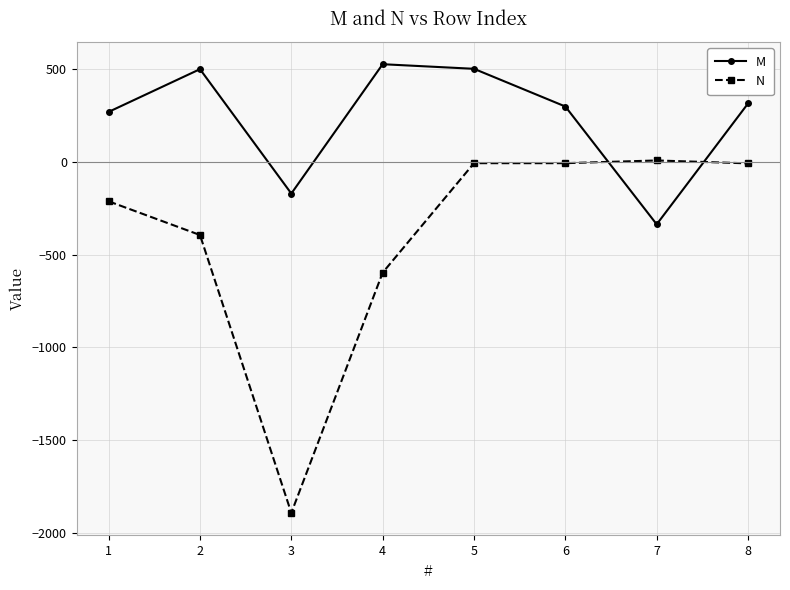

Is the value of M at 7 greater than the value of N at 1?

No